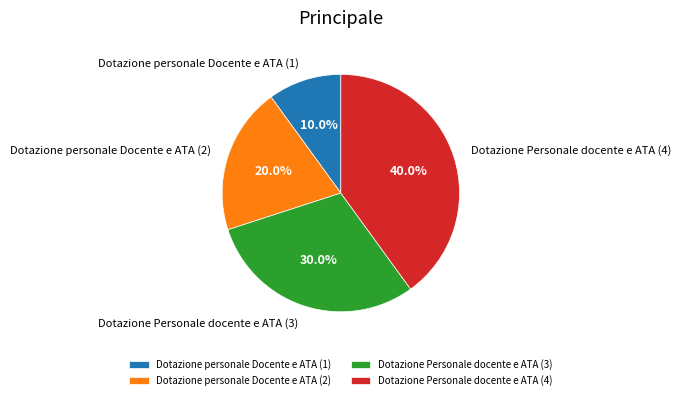

Does Dotazione personale Docente e ATA (1) account for over 50% of the chart?

No